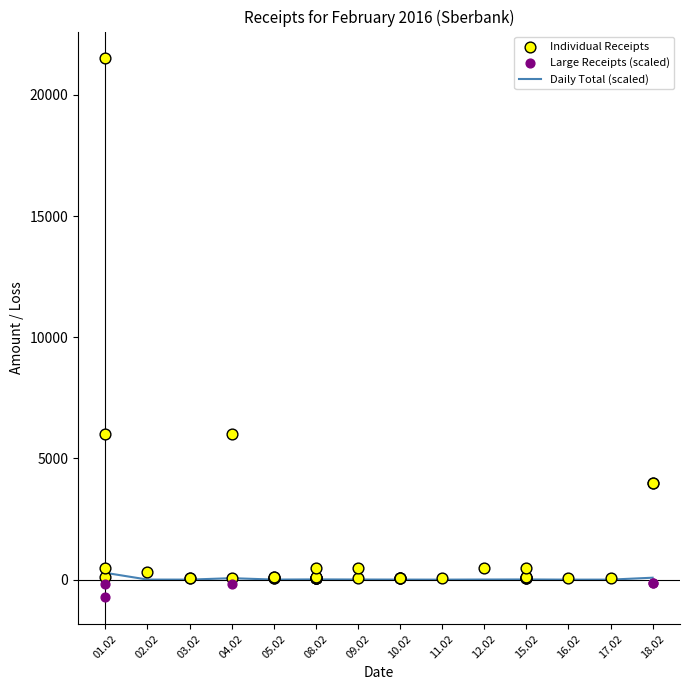

Approximately how many times larger is the value at 08.02 compared to 10.02?

0.6